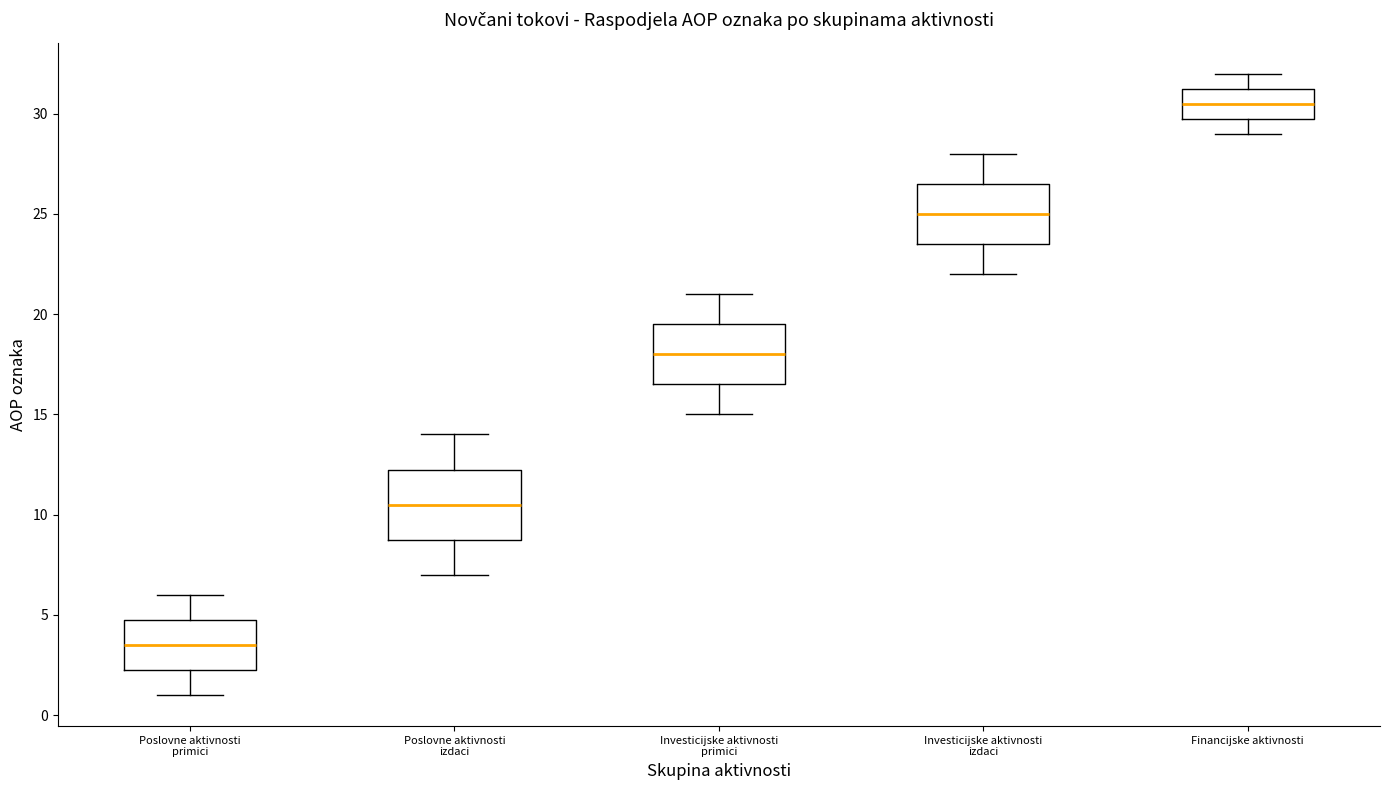

Reading left to right, read every box against the y-axis: the position of its median line, the range the box covers, and the ends of its whiskers. The values are not printed on the chart, so give them approximately, as read against the axis.

Poslovne aktivnosti primici: median 3.5, box 2.5 to 5.0, whiskers 1.0 to 6.0
Poslovne aktivnosti izdaci: median 10.5, box 9.0 to 12.5, whiskers 7.0 to 14.0
Investicijske aktivnosti primici: median 18.0, box 16.5 to 19.5, whiskers 15.0 to 21.0
Investicijske aktivnosti izdaci: median 25.0, box 23.5 to 26.5, whiskers 22.0 to 28.0
Financijske aktivnosti: median 30.5, box 30.0 to 31.5, whiskers 29.0 to 32.0